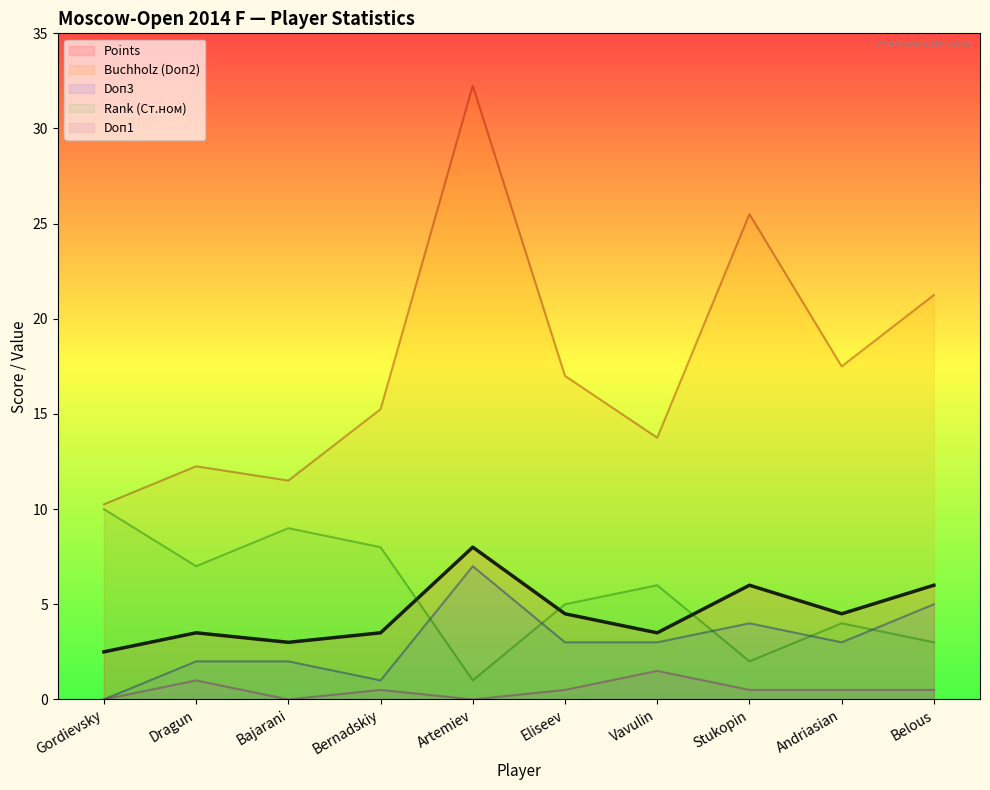

Where is the first local minimum for Doп1?

Bajarani